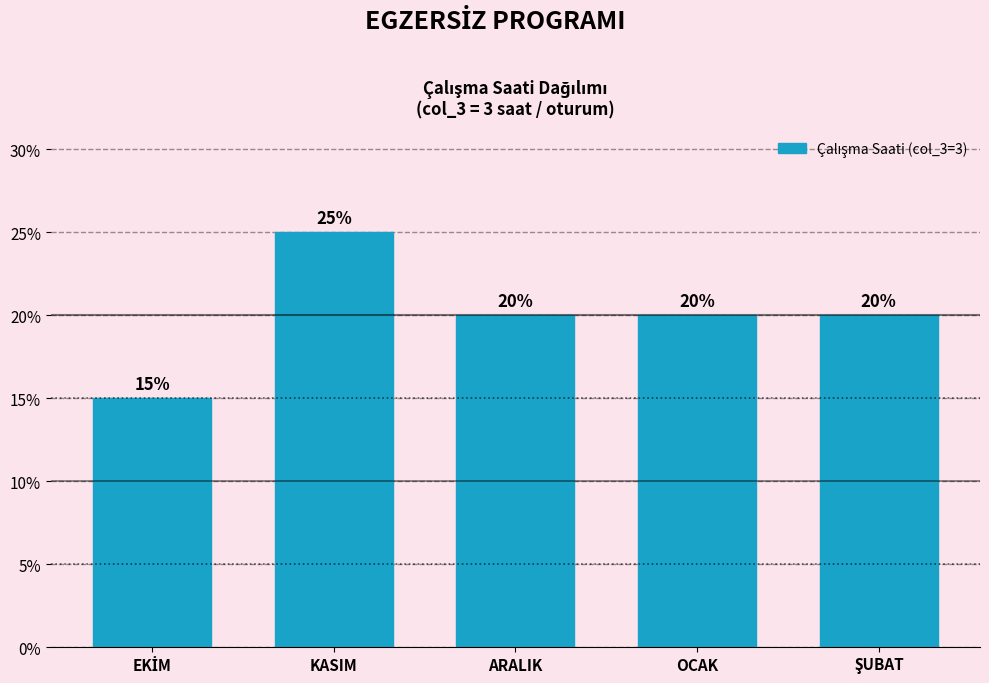

Reading left to right, list all the values displayed in this chart.

15	25	20	20	20